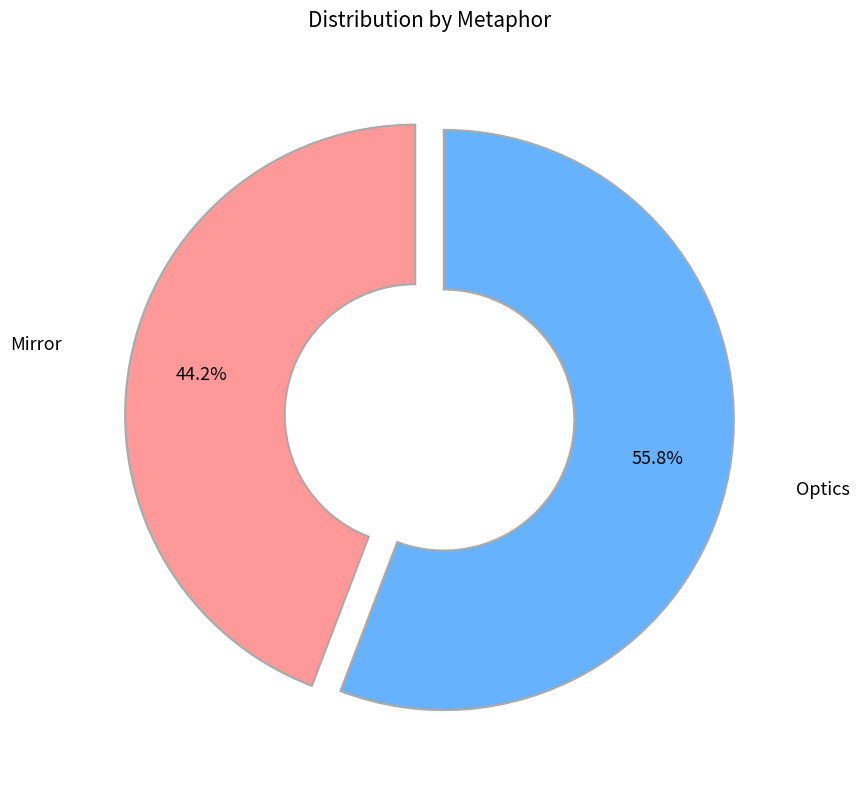

Does any single category account for the majority?

Yes